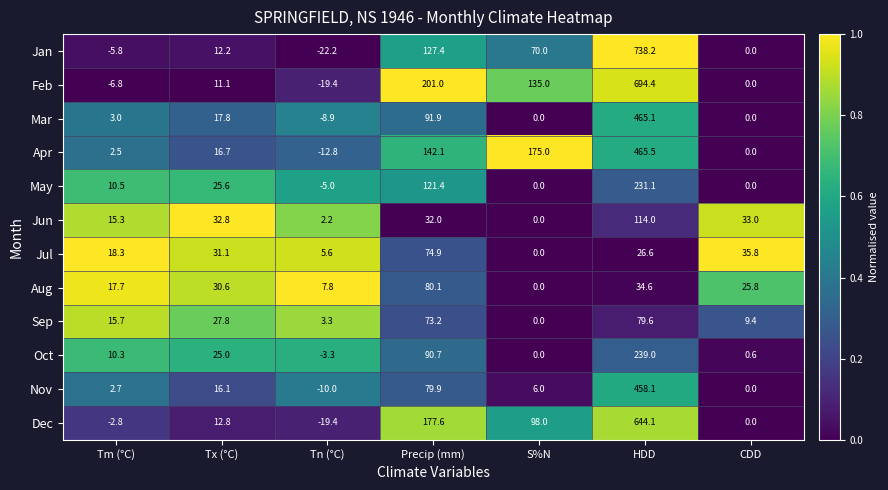

Where does the Apr series first go above 16?

Tx (°C)